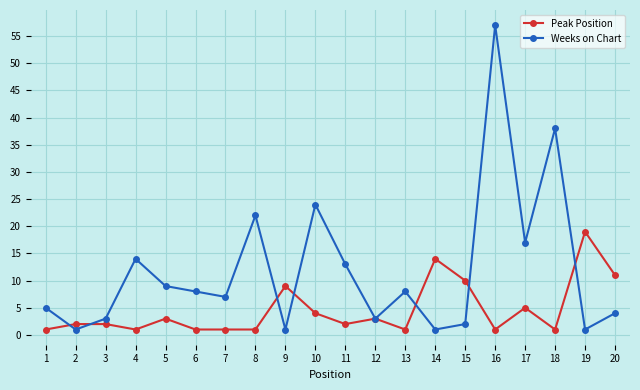

What is the value of the Weeks on Chart point at the 17th from the left?

17